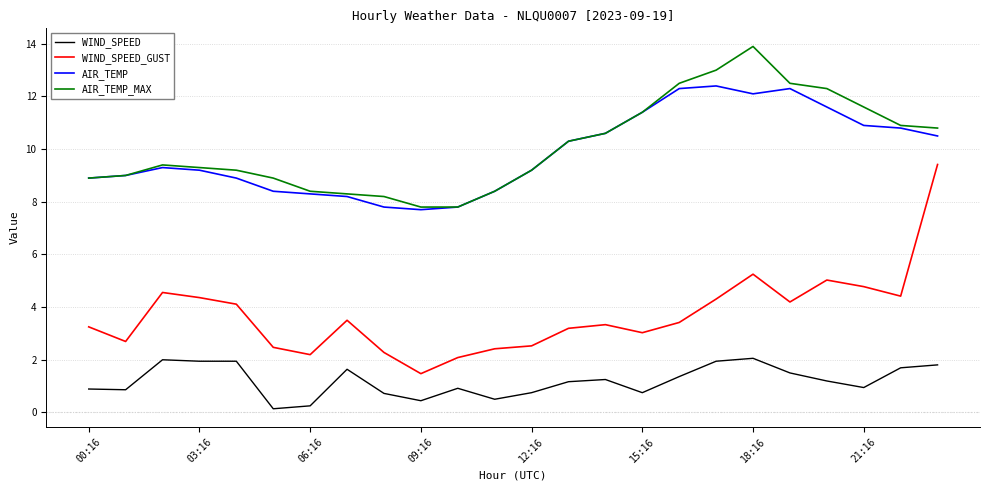

What is the maximum value shown in the chart?

13.9